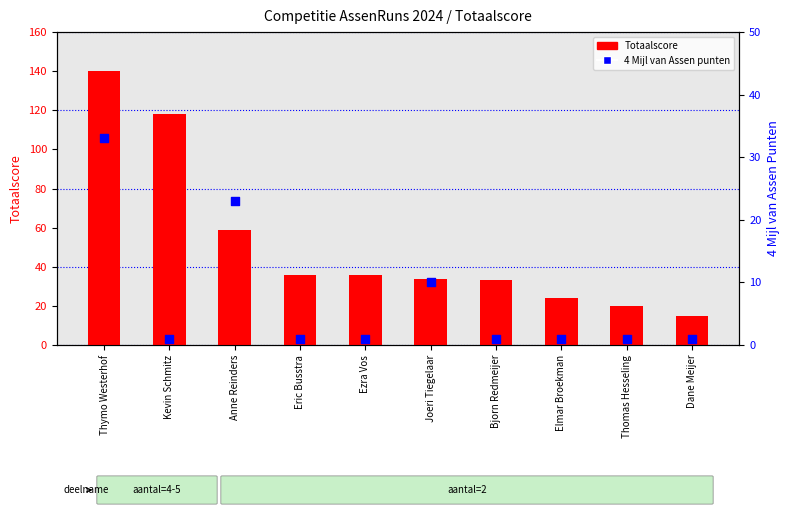

Which series has the largest total across all categories?

Totaalscore